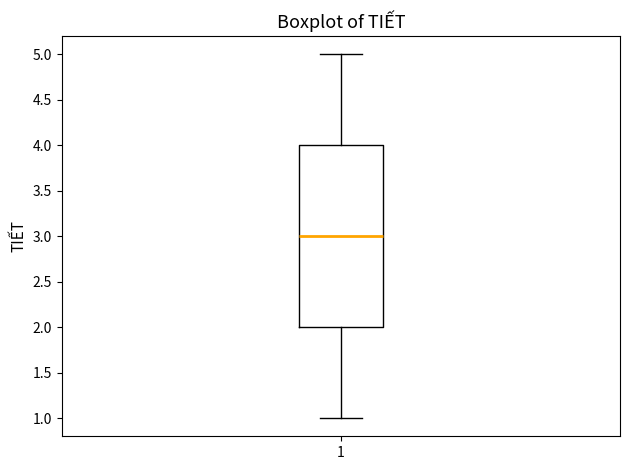

Read this box plot against the y-axis: the position of the median line, the range covered by the box, and the ends of both whiskers. The values are not printed on the chart, so give them approximately, as read against the axis.

median 3, box 2 to 4, whiskers 1 to 5